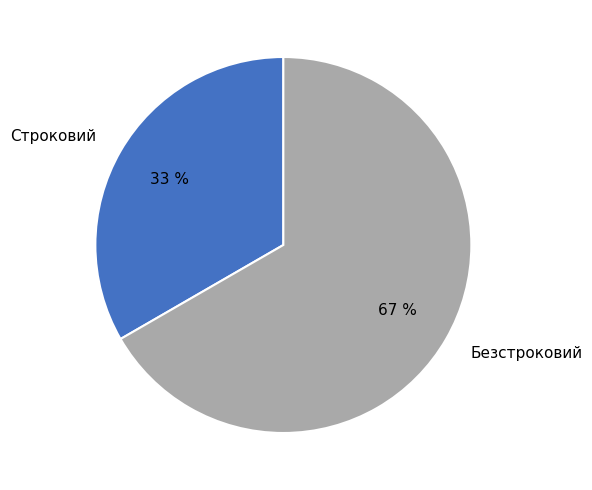

How many slices are in this pie chart?

2